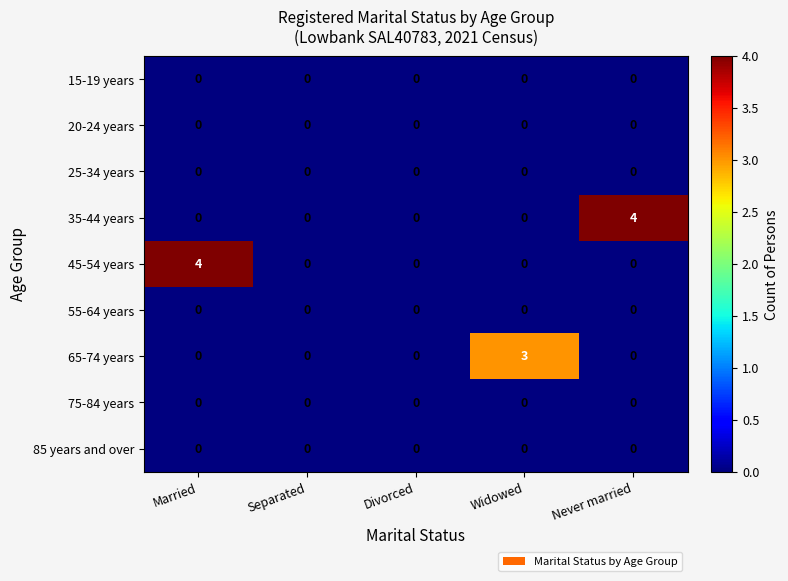

The 65-74 years series shows 1 at Married. True or false?

False